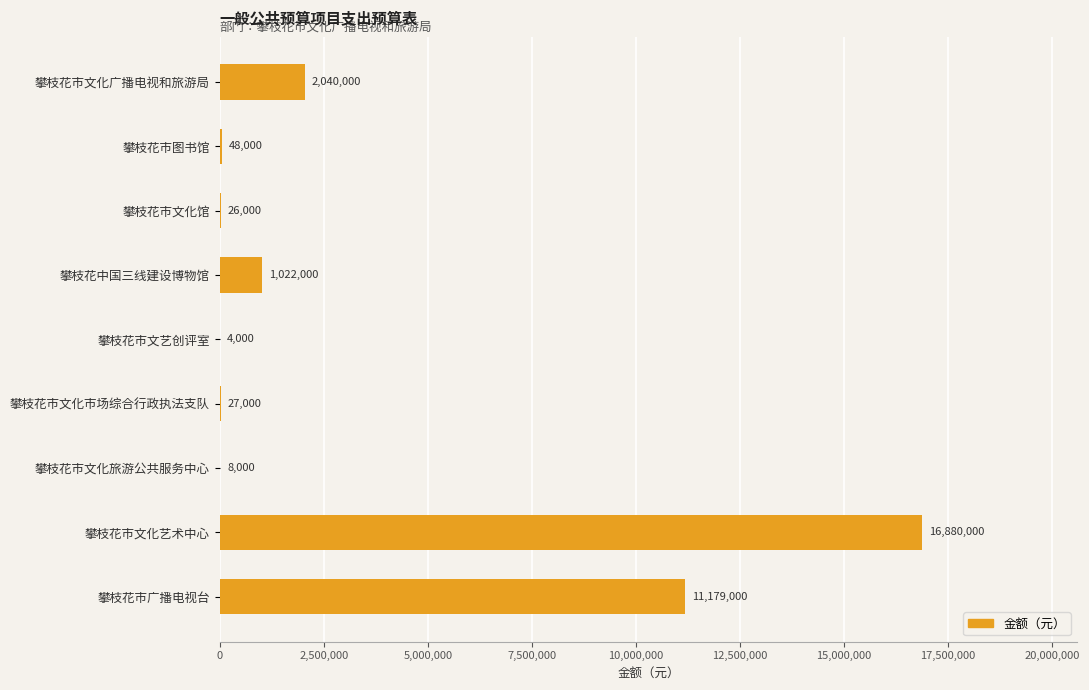

Where is the data nearest to the value 8442000?

攀枝花市广播电视台